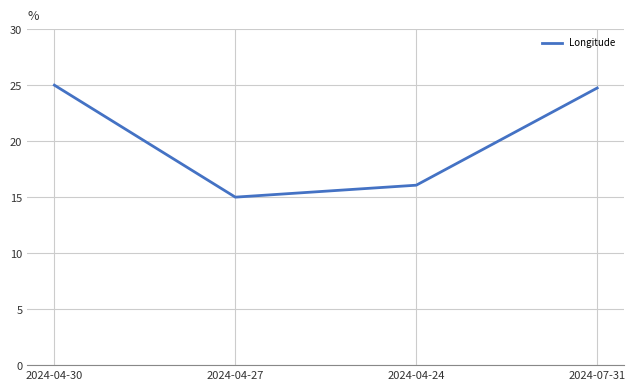

Rank the categories by value from highest to lowest.

2024-04-30, 2024-07-31, 2024-04-24, 2024-04-27